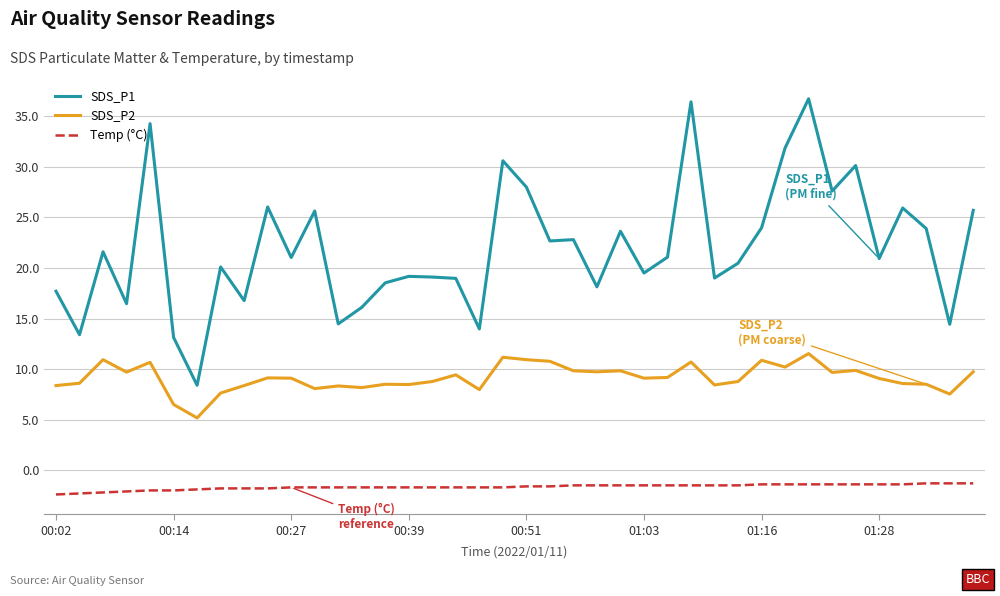

Rank the series by their average value, from lowest to highest.

Temp (°C), SDS_P2, SDS_P1